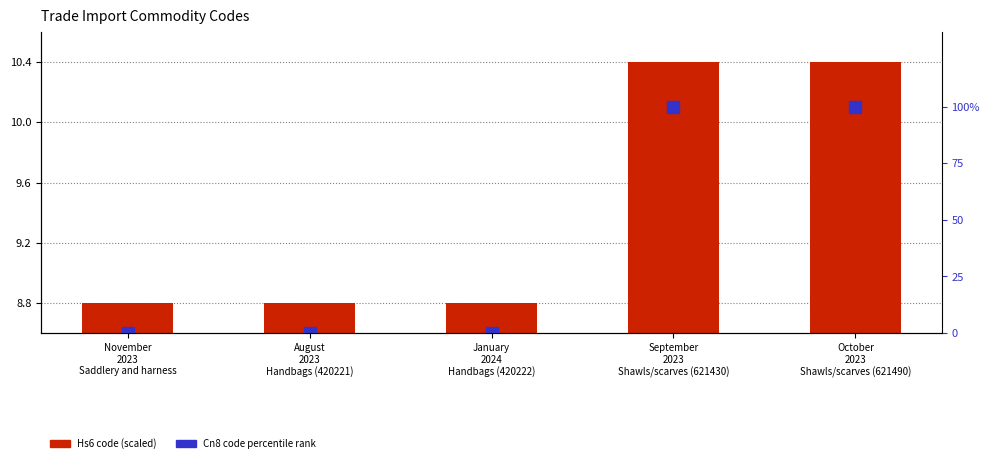

What is the approximate value of Hs6 code (scaled) at November
2023
Saddlery and harness?

8.8